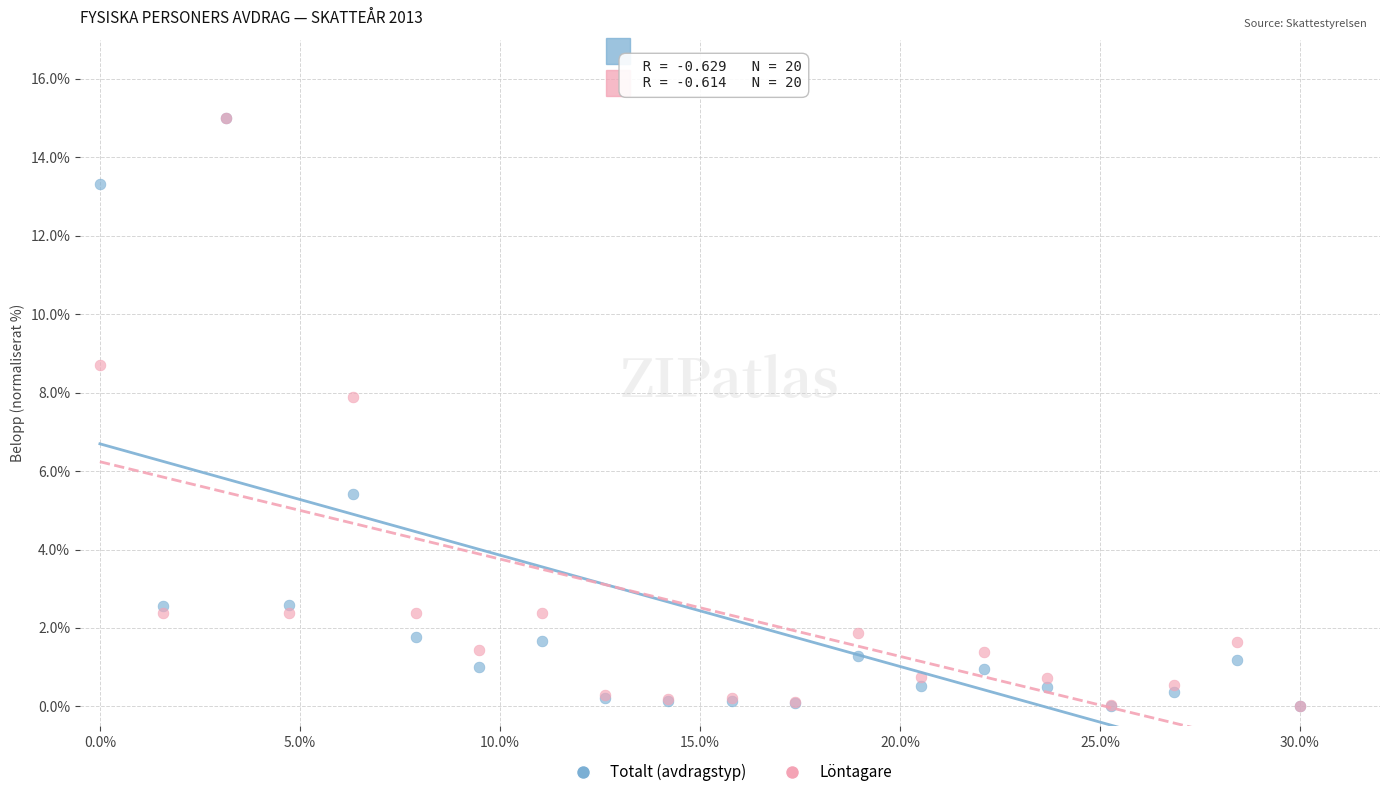

In the Totalt (avdragstyp) series, what Y value is closest to 7?

5.4